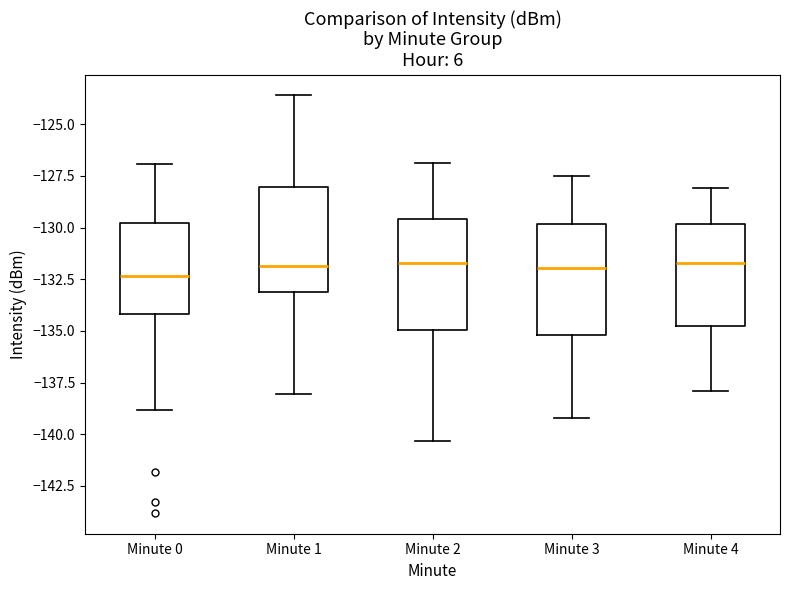

Reading left to right, read every box against the y-axis: the position of its median line, the range the box covers, and the ends of its whiskers. The values are not printed on the chart, so give them approximately, as read against the axis.

Minute 0: median -132.5, box -134.0 to -130.0, whiskers -139.0 to -127.0
Minute 1: median -132.0, box -133.0 to -128.0, whiskers -138.0 to -123.5
Minute 2: median -131.5, box -135.0 to -129.5, whiskers -140.5 to -127.0
Minute 3: median -132.0, box -135.0 to -130.0, whiskers -139.0 to -127.5
Minute 4: median -131.5, box -134.5 to -130.0, whiskers -138.0 to -128.0